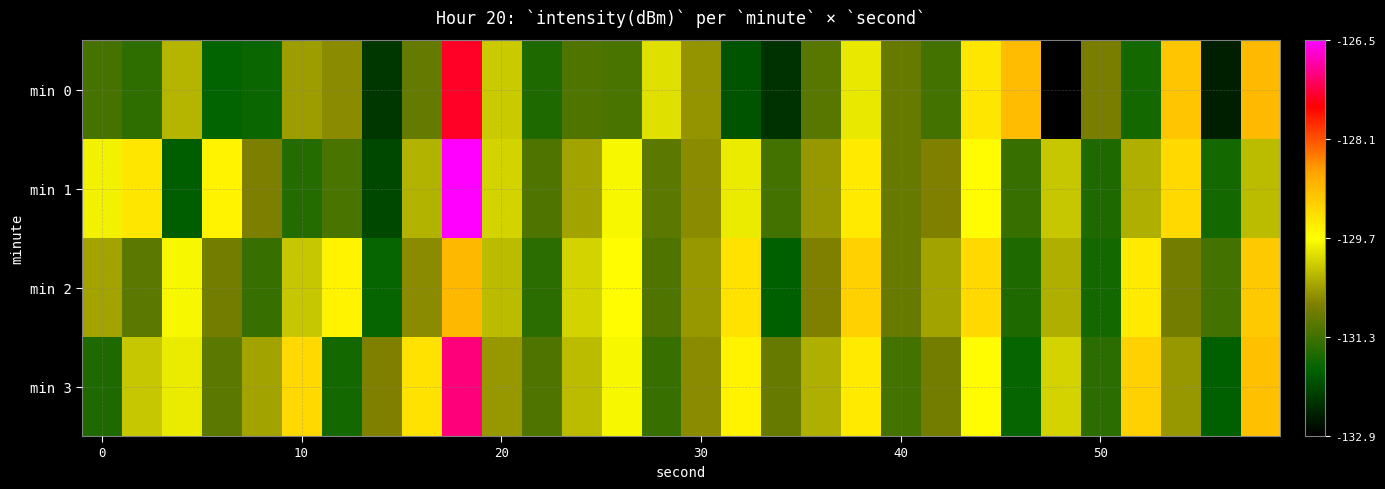

What is the smallest value displayed?

-132.9